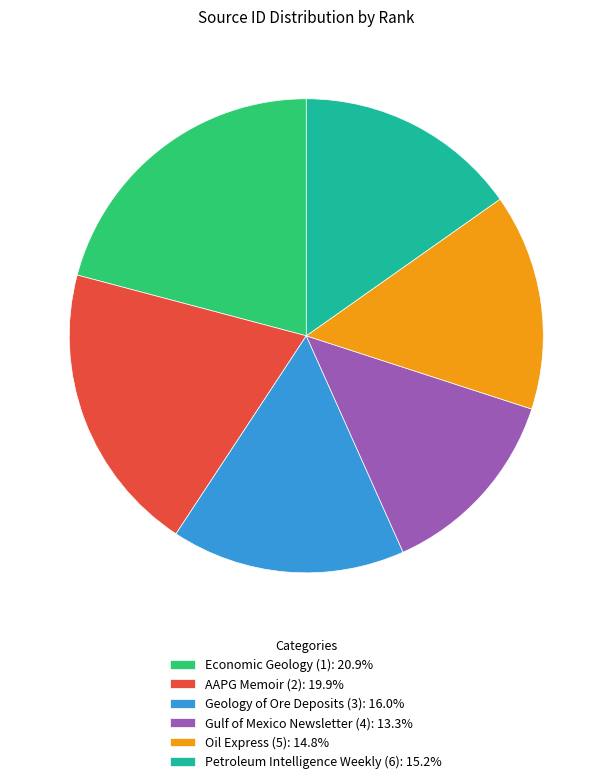

Is there any slice that represents more than half of the pie?

No